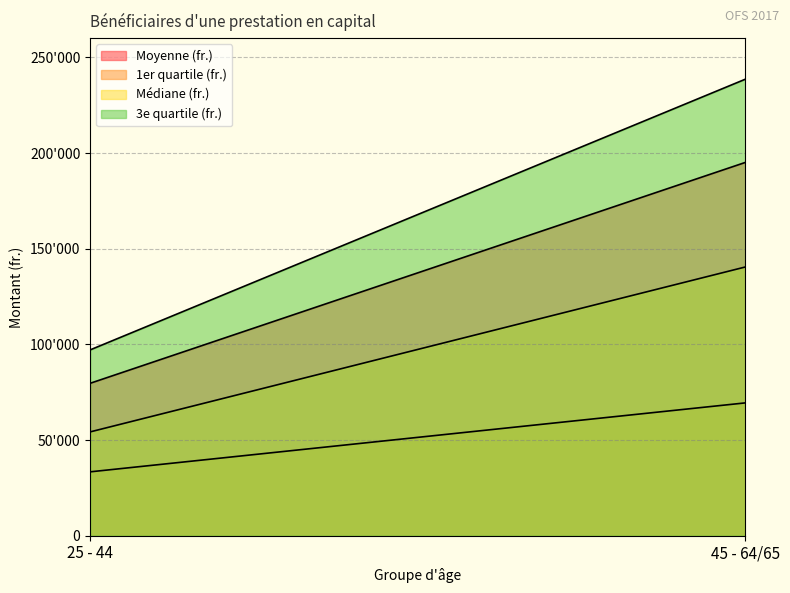

What is the value of the Moyenne (fr.) point at the 2nd from the left?

195093.8